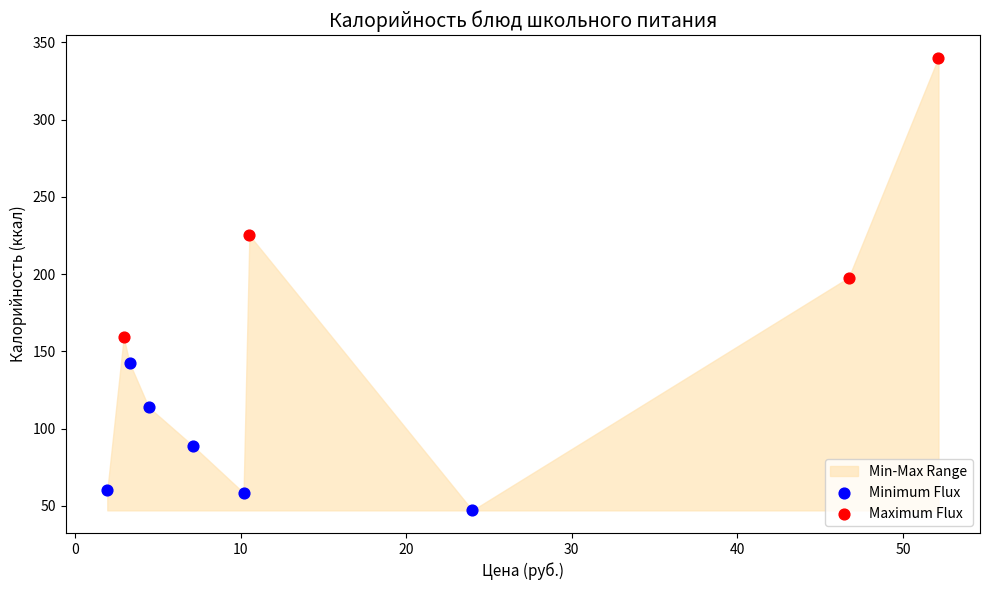

Which series reaches the maximum Y coordinate?

Maximum Flux